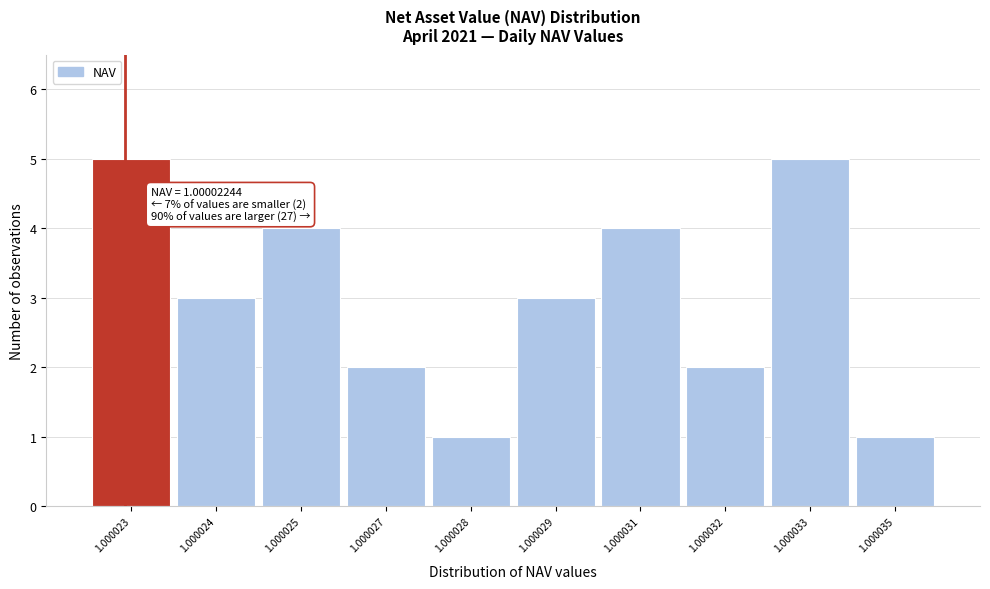

Reading right to left, what are all the values shown in this chart?

1.000035=1	1.000033=5	1.000032=2	1.000031=4	1.000029=3	1.000028=1	1.000027=2	1.000025=4	1.000024=3	1.000023=5